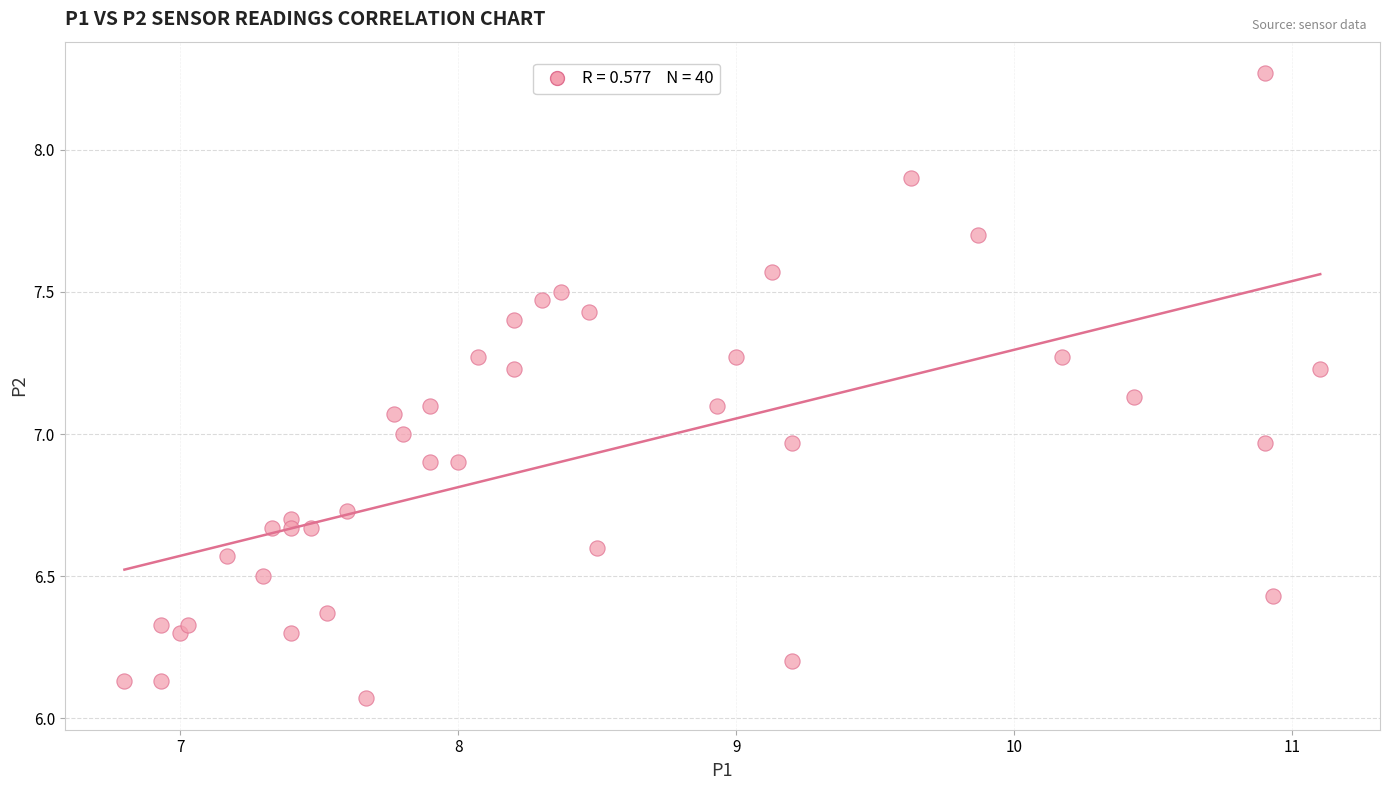

What is the range of Y values (max minus min)?

2.2